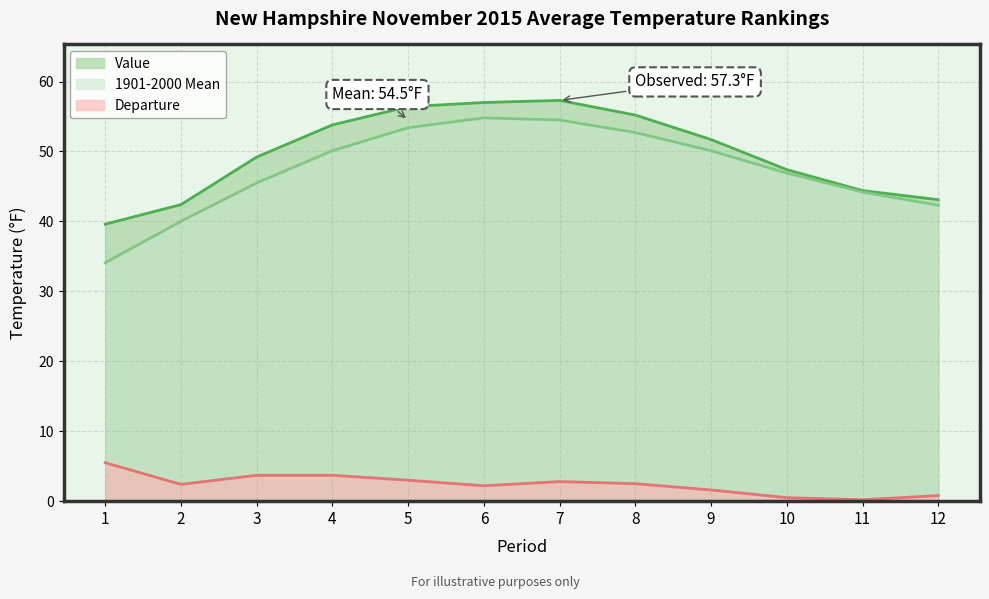

How many lines are shown in the chart?

3